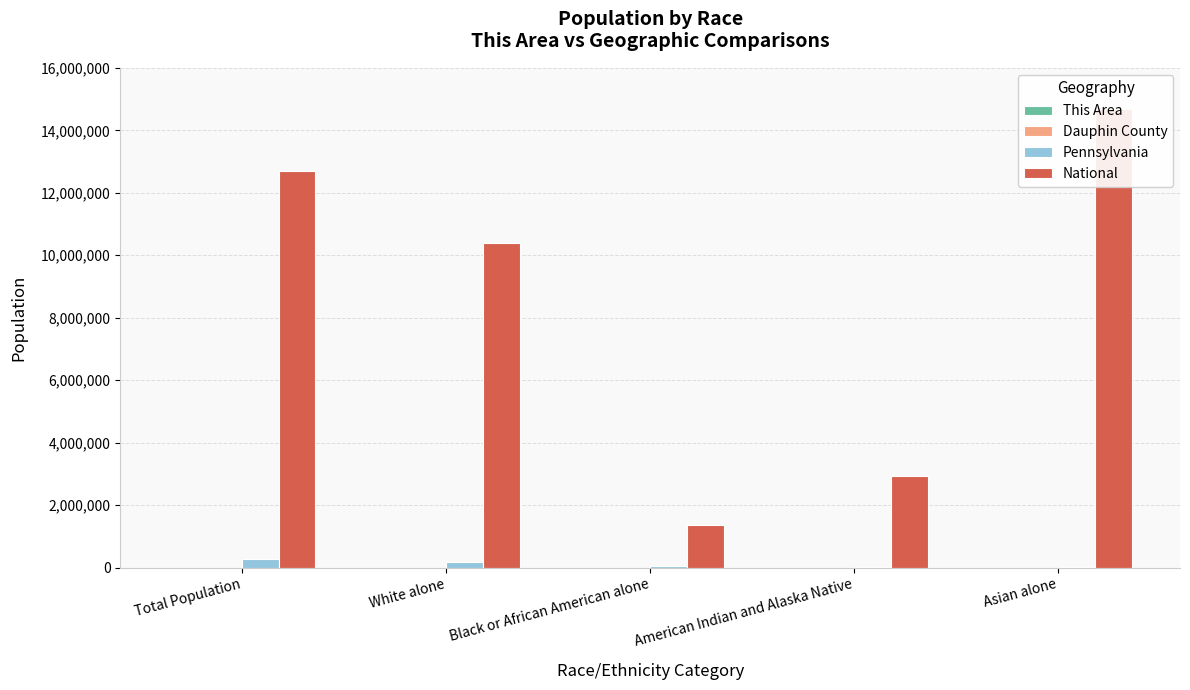

Which series has the largest total across all categories?

National